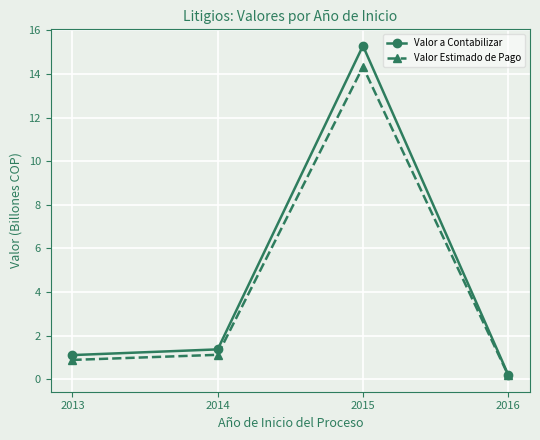

Is this an area chart (filled region under the line)?

No